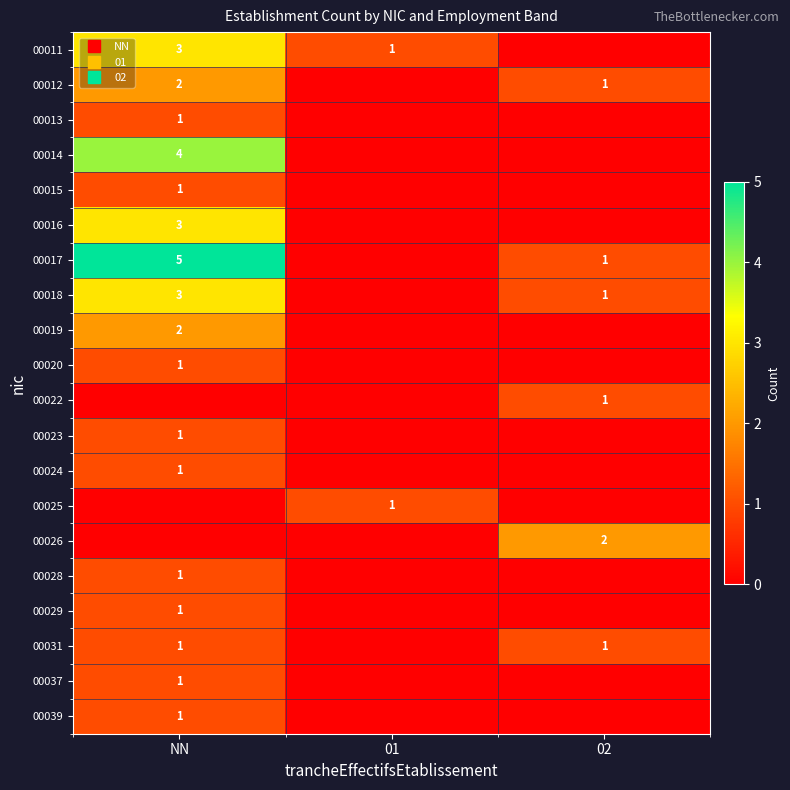

True or false: 00015 has a value of 1 at NN.

False